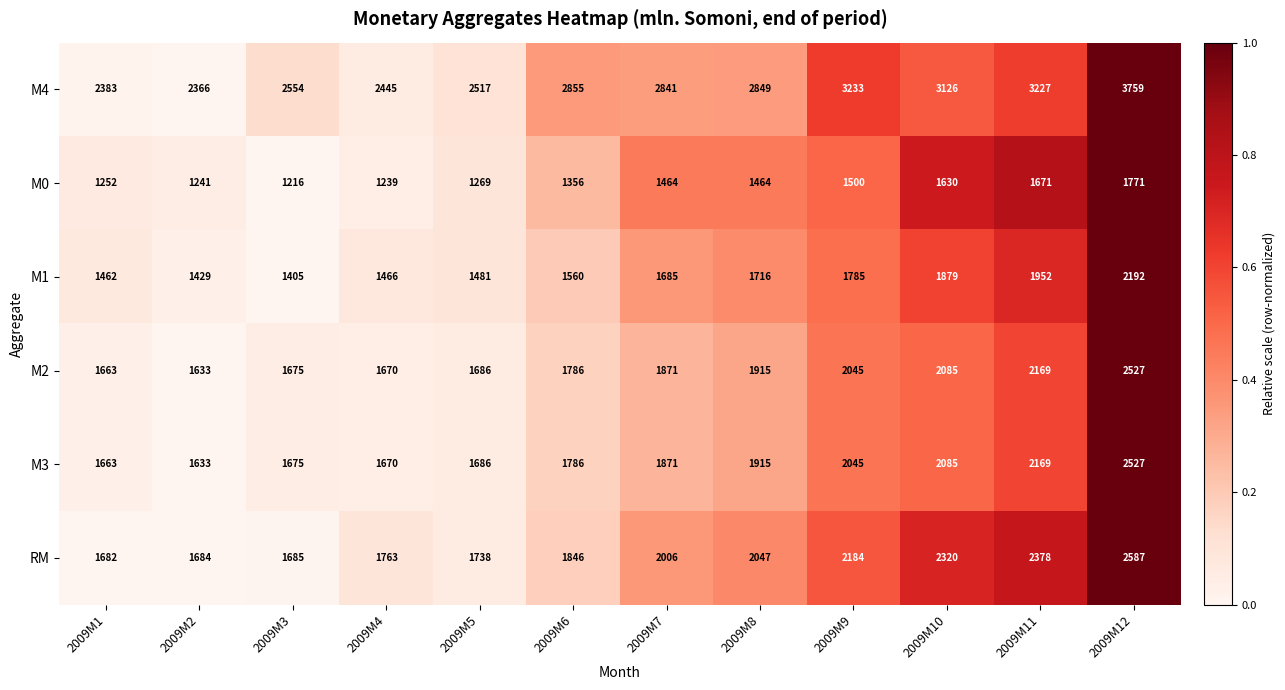

True or false: M3 has a value of 2527 at 2009M12.

True